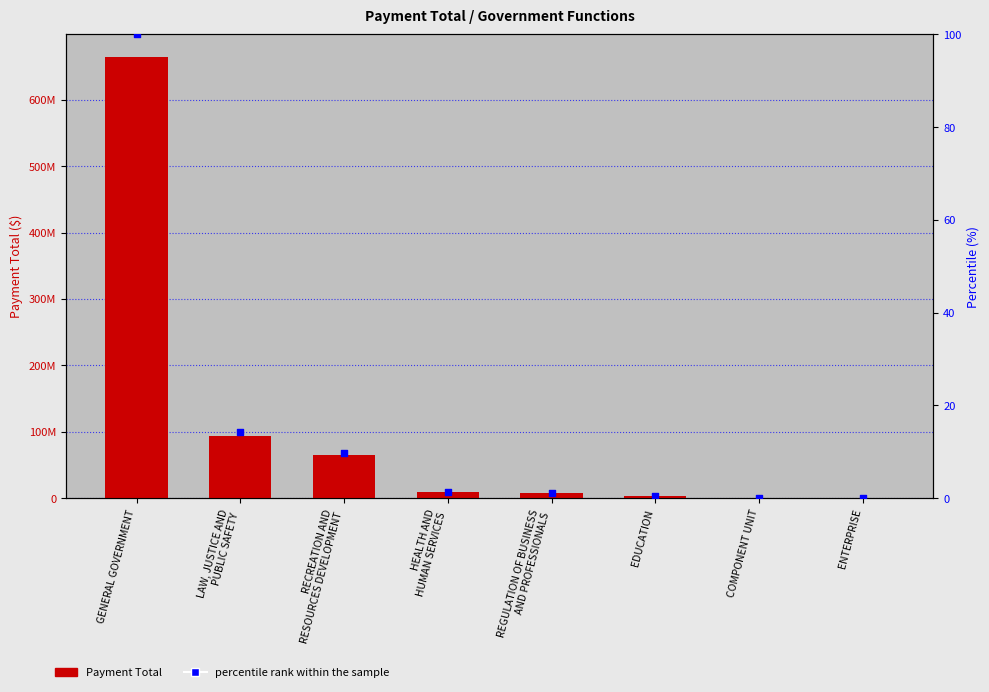

Which series contains the highest Y value?

Payment Total